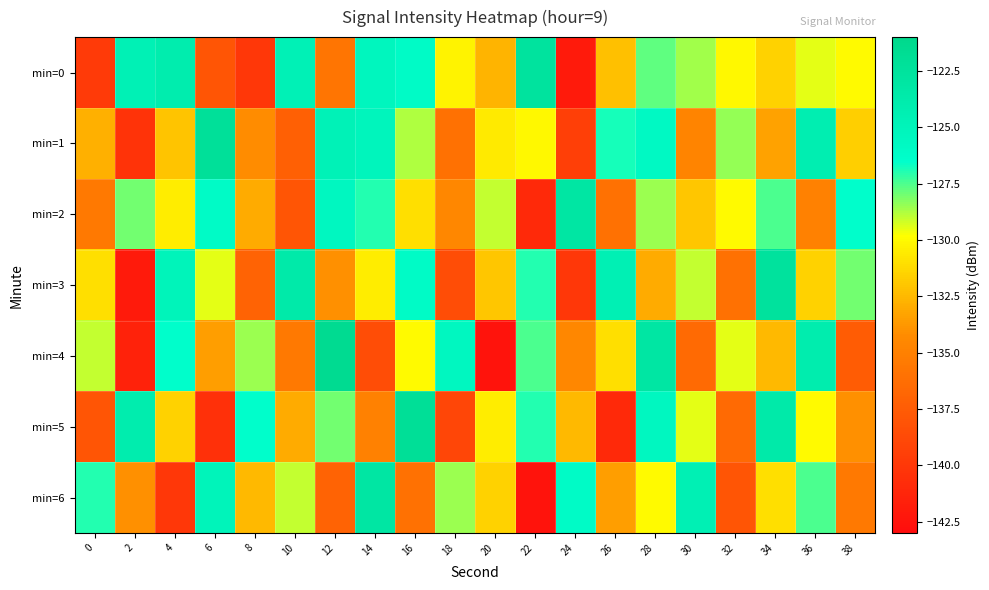

Reading left to right, extract all data points from this chart.

min=0: 0=-139.8	2=-124.6	4=-124.0	6=-138.0	8=-140.1	10=-124.7	12=-135.7	14=-125.4	16=-126.0	18=-130.3	20=-132.6	22=-122.6	24=-142.0	26=-132.2	28=-127.7	30=-128.6	32=-130.1	34=-131.6	36=-129.5	38=-130.0
min=1: 0=-132.8	2=-140.3	4=-132.0	6=-122.1	8=-134.2	10=-137.2	12=-124.8	14=-125.2	16=-128.8	18=-136.0	20=-130.6	22=-130.0	24=-139.5	26=-126.8	28=-125.8	30=-134.7	32=-128.5	34=-133.3	36=-124.2	38=-131.6
min=2: 0=-135.5	2=-128.0	4=-130.5	6=-126.0	8=-133.0	10=-138.0	12=-125.5	14=-127.0	16=-131.0	18=-134.5	20=-129.0	22=-141.0	24=-123.0	26=-136.0	28=-128.5	30=-132.0	32=-130.0	34=-127.5	36=-135.0	38=-126.5
min=3: 0=-131.0	2=-142.0	4=-125.0	6=-129.5	8=-137.0	10=-123.5	12=-134.0	14=-130.5	16=-126.0	18=-138.5	20=-132.0	22=-127.0	24=-140.0	26=-124.5	28=-133.0	30=-129.0	32=-136.0	34=-122.5	36=-131.5	38=-128.0
min=4: 0=-129.0	2=-141.5	4=-126.5	6=-133.5	8=-128.5	10=-135.5	12=-121.5	14=-138.5	16=-130.0	18=-125.5	20=-142.5	22=-127.5	24=-134.5	26=-131.0	28=-123.0	30=-136.5	32=-129.5	34=-132.5	36=-124.0	38=-137.5
min=5: 0=-138.0	2=-124.0	4=-131.5	6=-140.5	8=-126.5	10=-133.0	12=-128.0	14=-135.0	16=-122.0	18=-139.0	20=-130.5	22=-127.0	24=-132.5	26=-141.0	28=-125.5	30=-129.5	32=-136.5	34=-123.5	36=-130.0	38=-134.0
min=6: 0=-127.0	2=-134.0	4=-140.0	6=-125.0	8=-132.5	10=-129.0	12=-137.0	14=-123.0	16=-136.0	18=-128.5	20=-131.5	22=-142.5	24=-126.0	26=-133.5	28=-130.0	30=-124.5	32=-138.0	34=-131.0	36=-127.5	38=-135.5